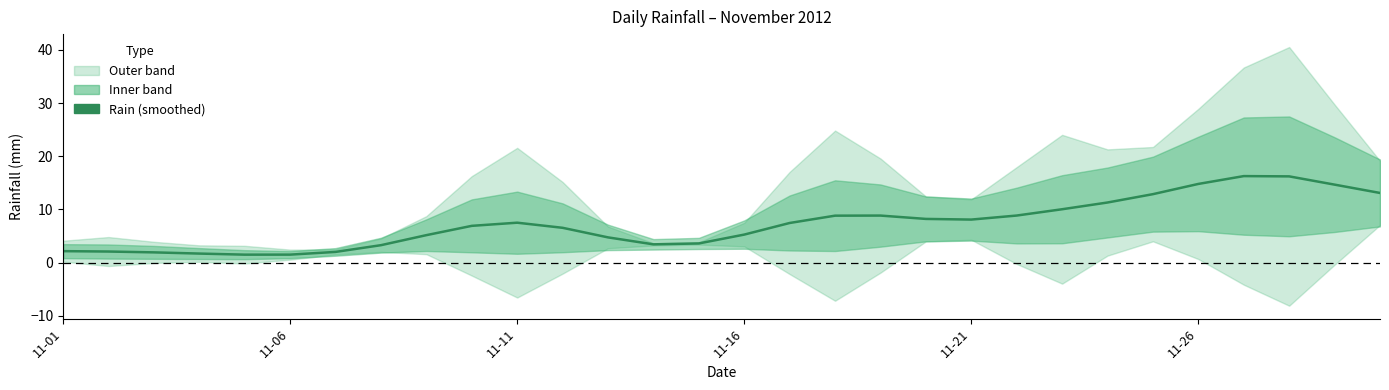

What is the minimum value shown in the chart?

1.5